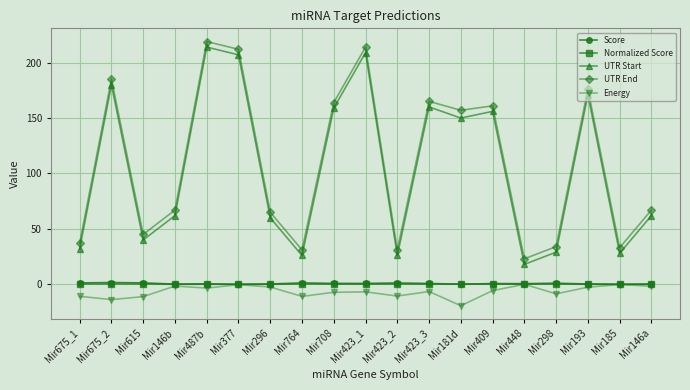

Is it true that UTR End equals 223.3 at Mir423_3?

False